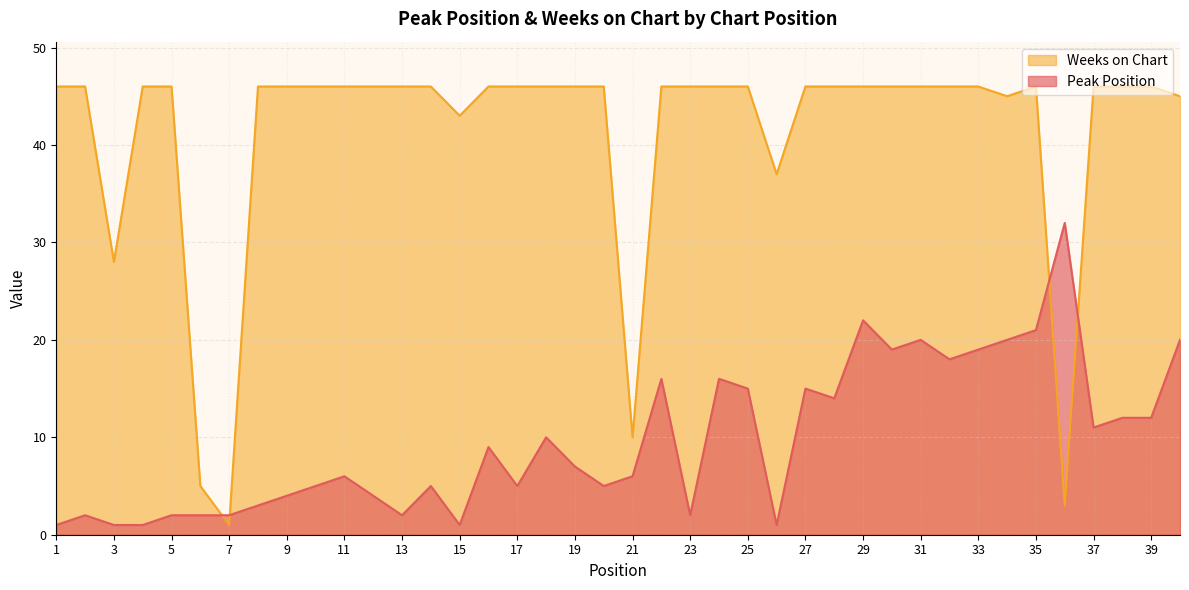

How many times do Weeks on Chart and Peak Position cross each other?

4